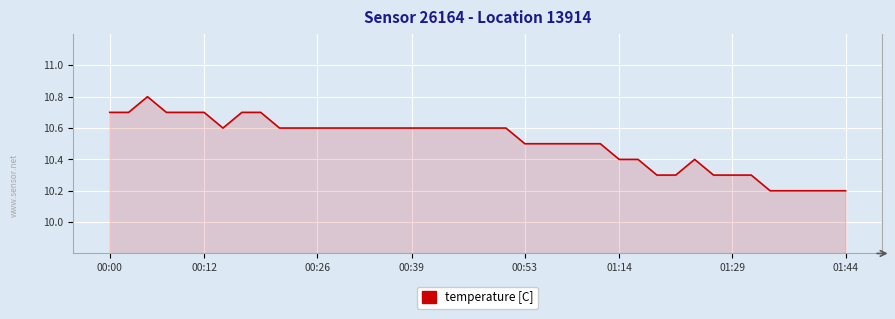

Does the chart have visible grid lines?

Yes